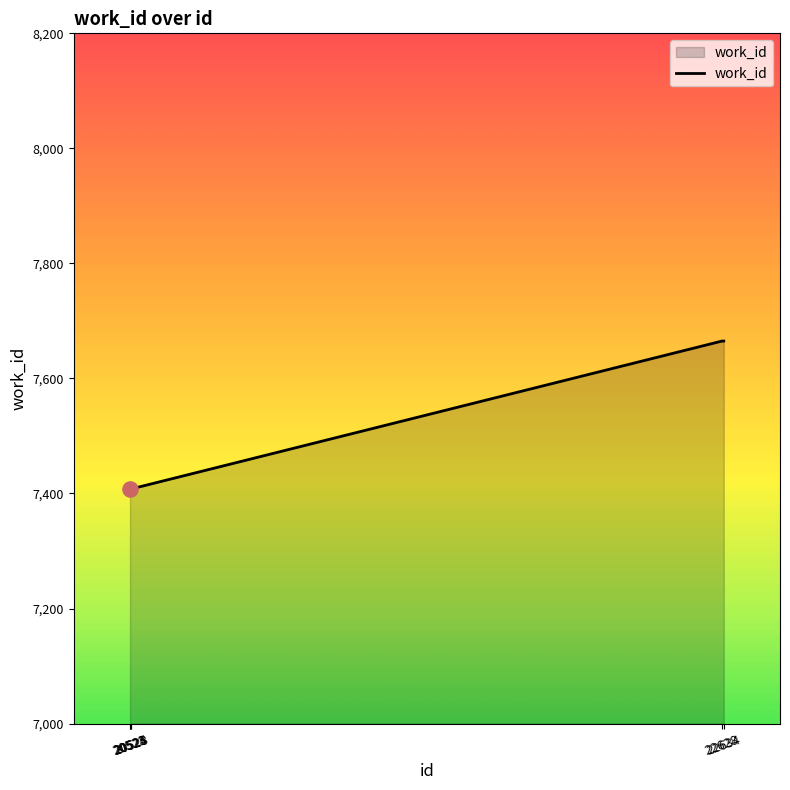

Between 20528 and 22634, which is larger?

22634